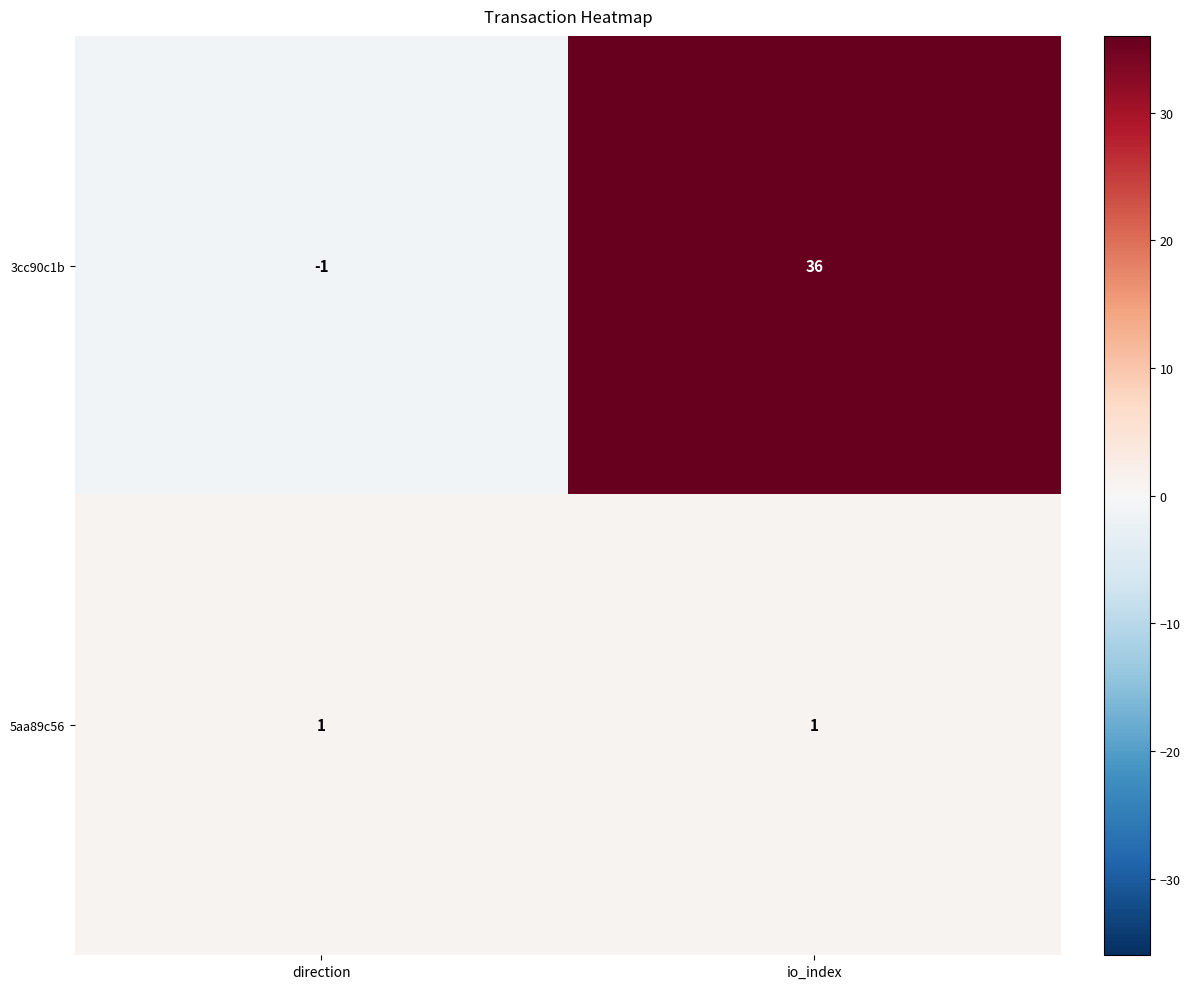

The 5aa89c56 series shows 1 at direction. True or false?

True